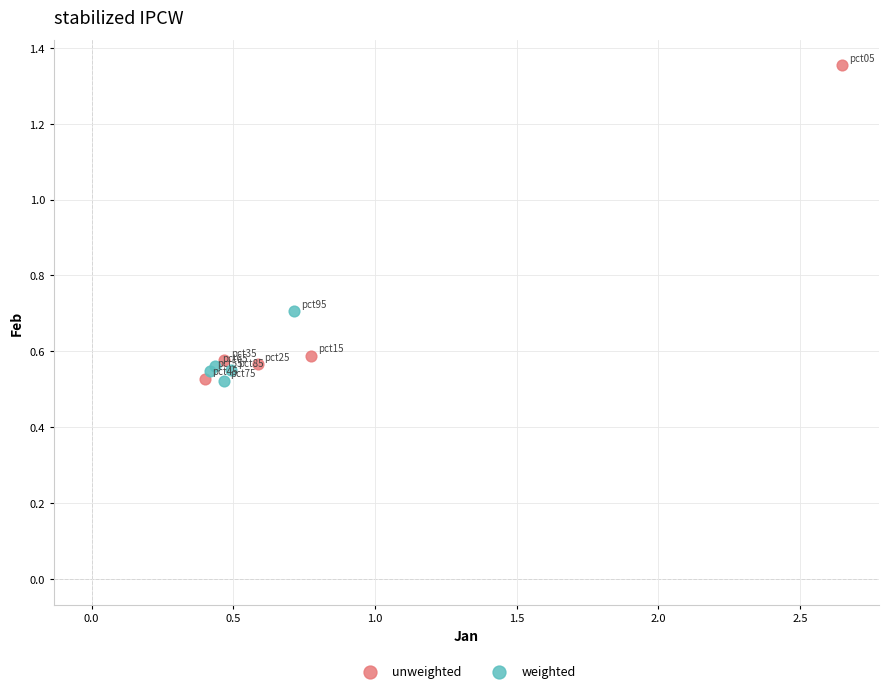

Which series contains the highest Y value?

unweighted